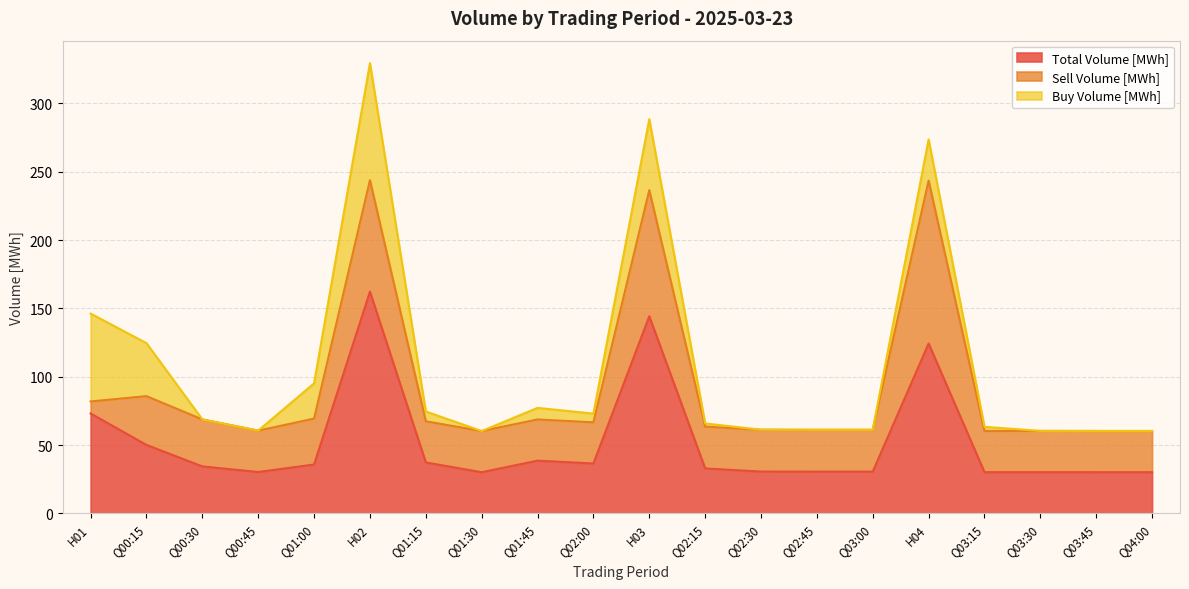

Is it true that Sell Volume [MWh] equals 10.7 at Q04:00?

False